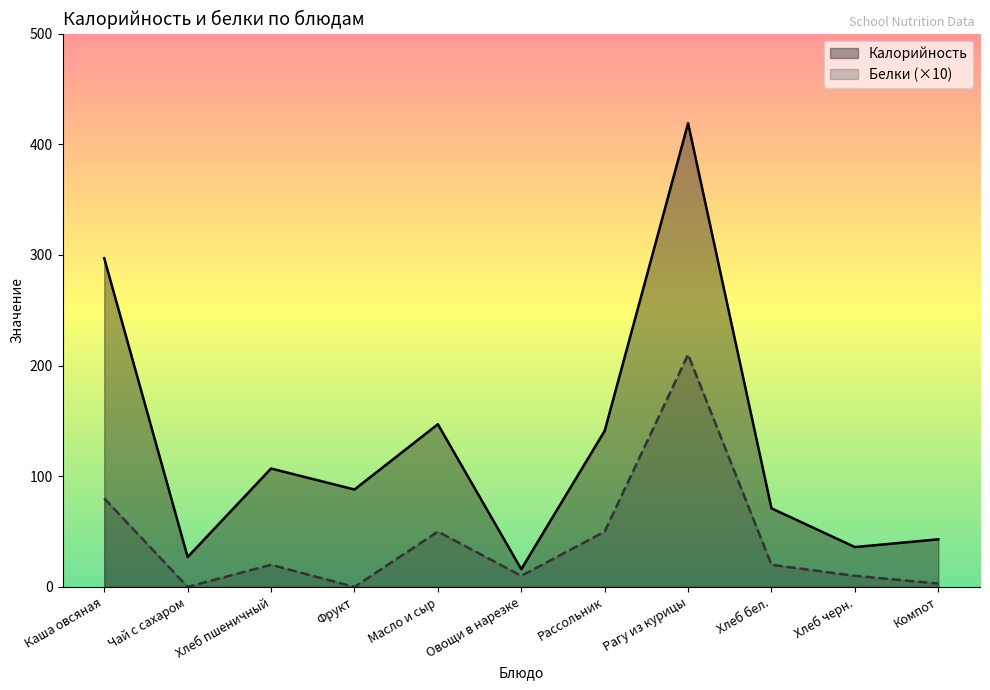

Where is the first local maximum for Калорийность?

Хлеб пшеничный